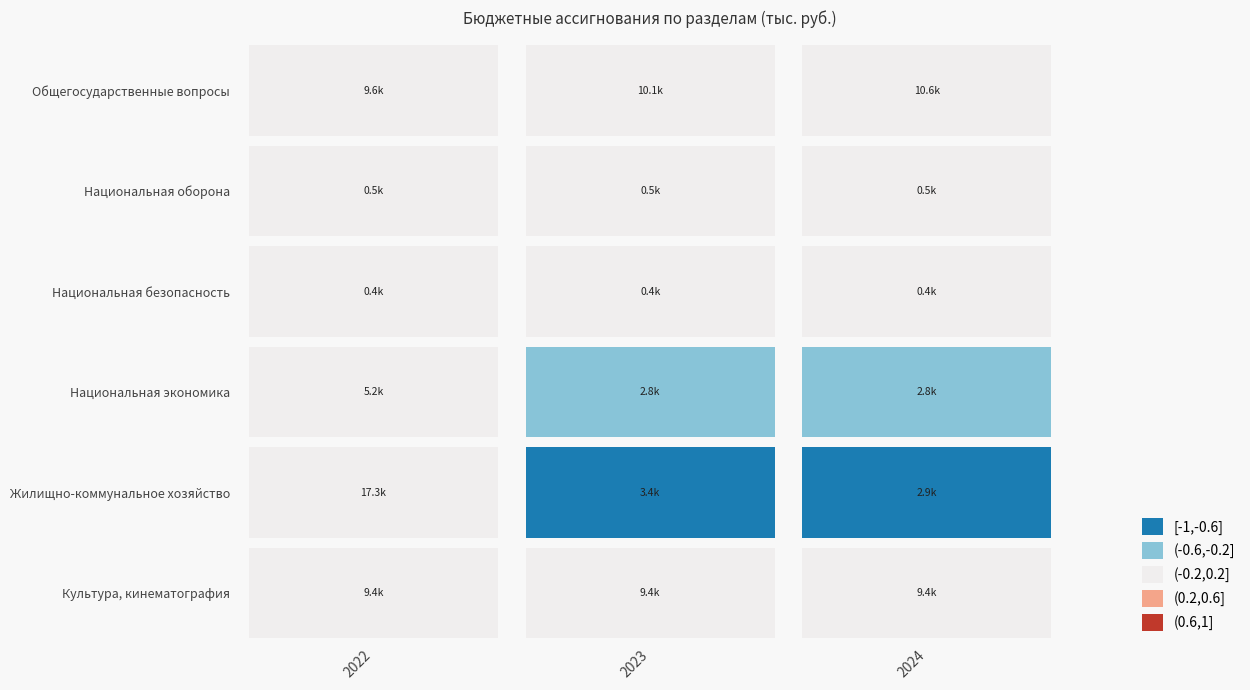

Is it true that Культура, кинематография equals 14321.7 at 2022?

False